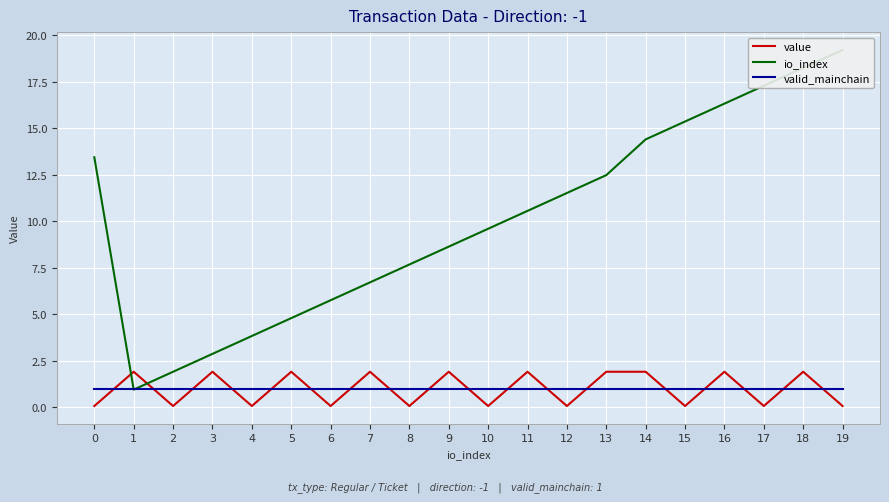

At which label does io_index reach its minimum?

1